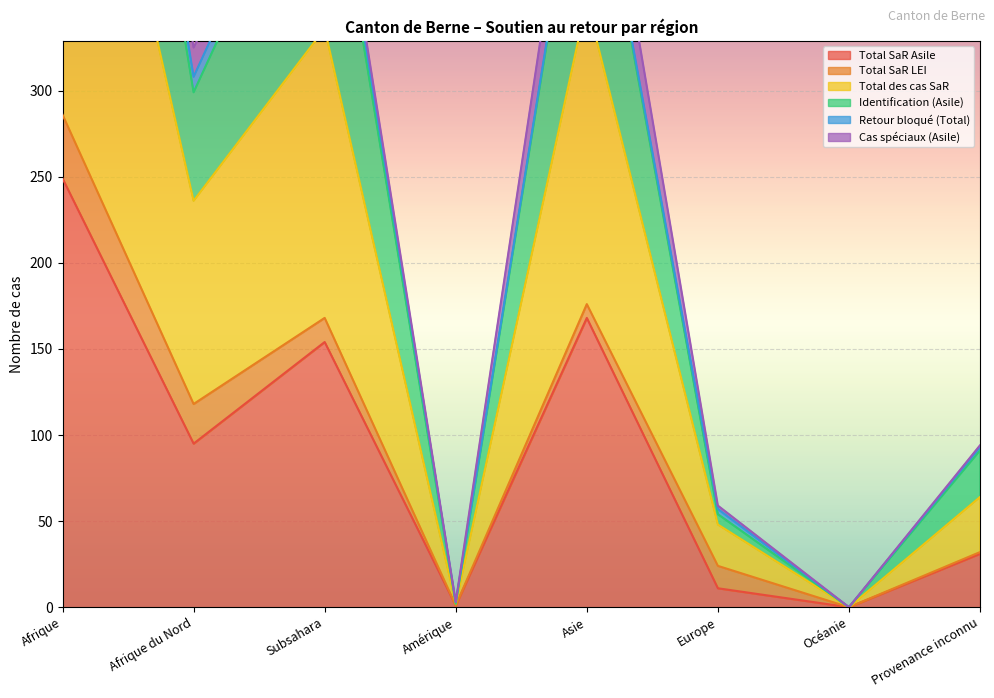

Which category has the highest value in the Total SaR Asile series?

Afrique